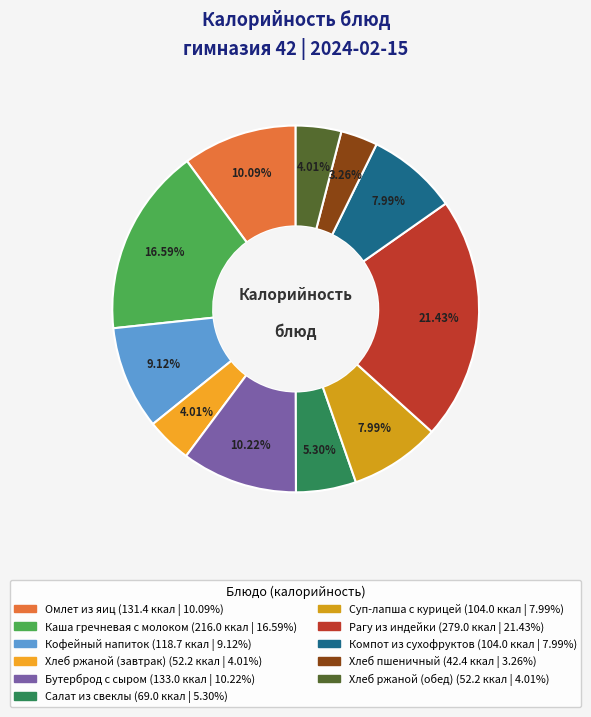

What is the ratio of the value at Компот из сухофруктов to the value at Хлеб ржаной (обед)?

2.0